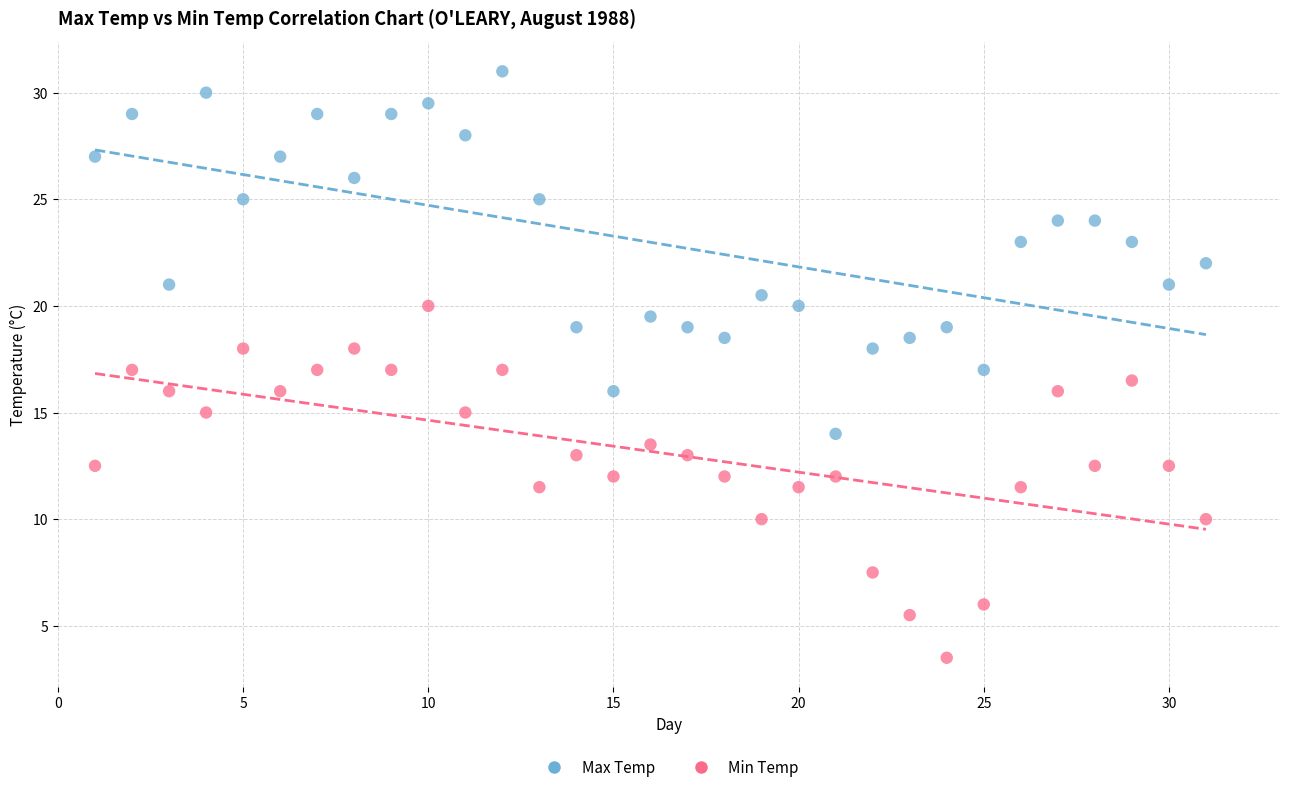

What are all the series names shown in the legend?

Max Temp, Min Temp